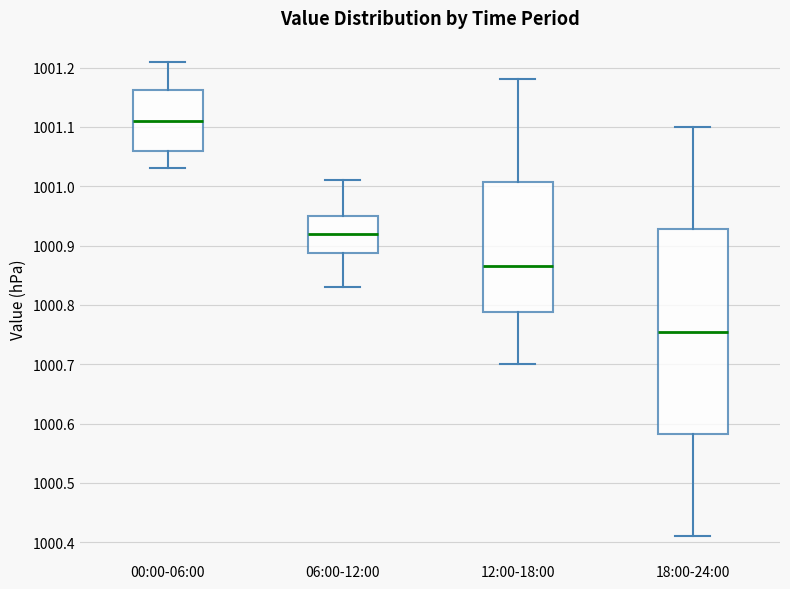

Which box has the highest median line?

00:00-06:00